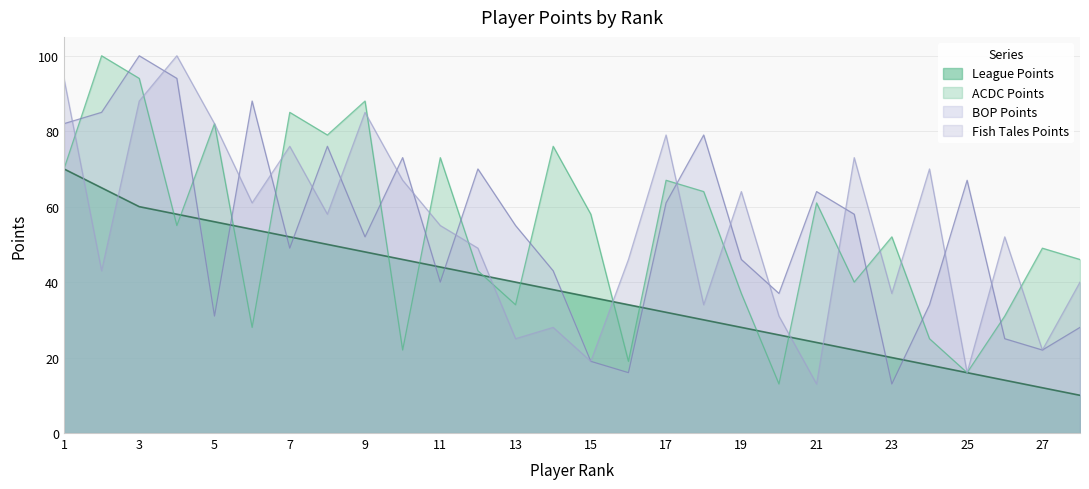

What is the minimum value for League Points?

10